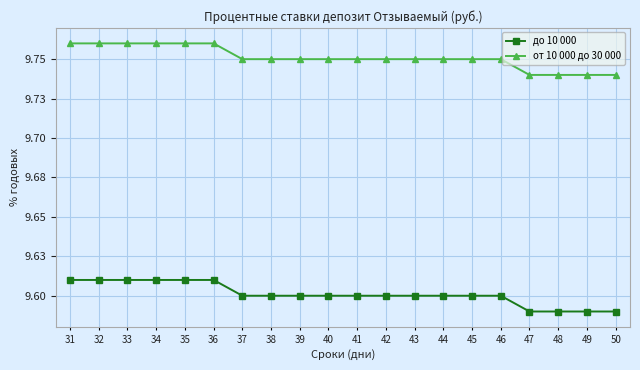

True or false: от 10 000 до 30 000 and до 10 000 intersect in this chart.

False